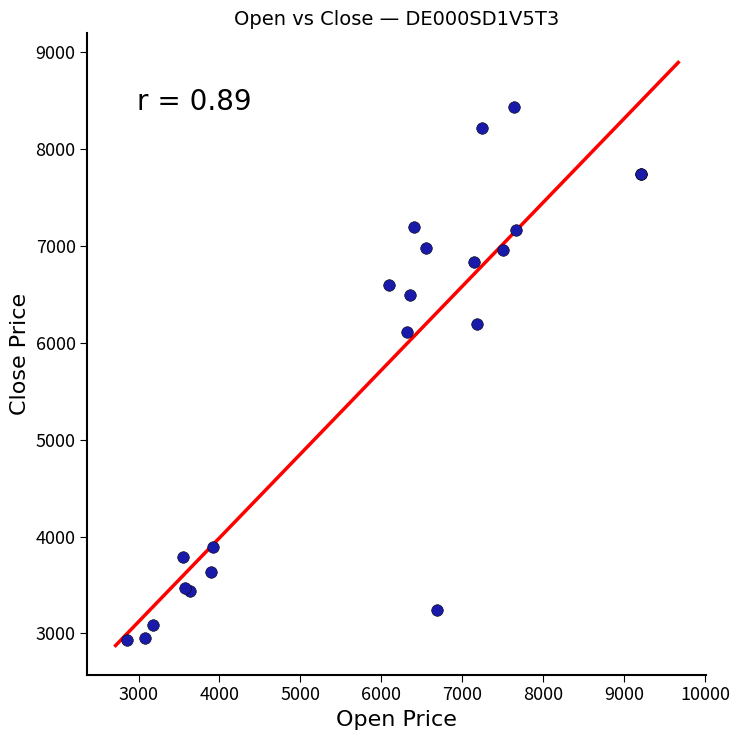

What Y value in the scatter plot is closest to 5687?

6110